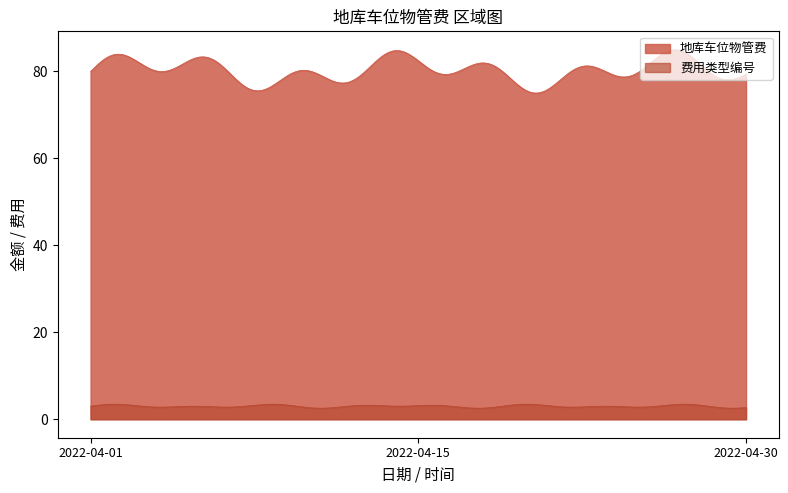

True or false: 费用类型编号 has a value of 3 at 2022-04-01.

True